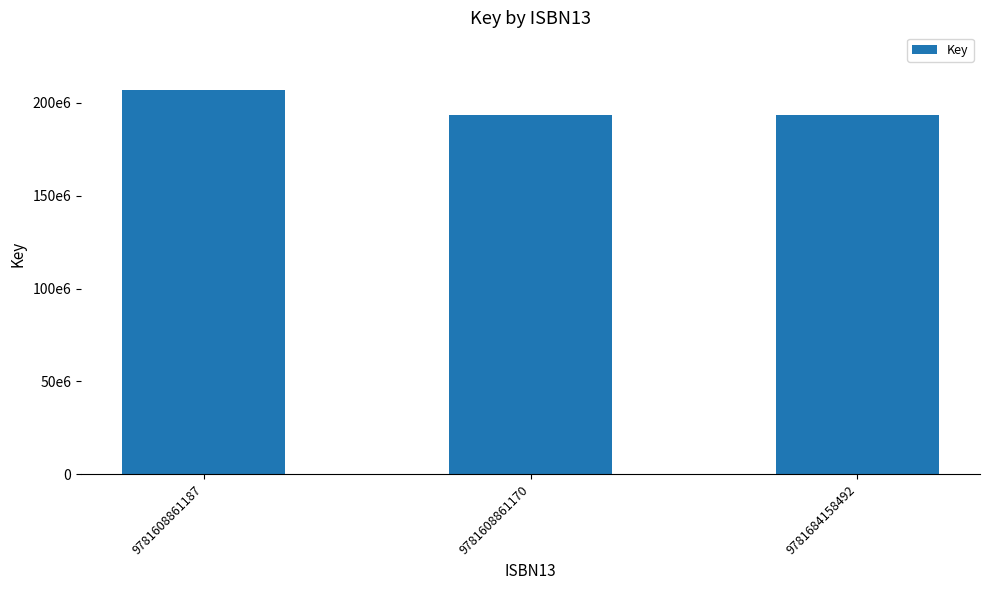

Does the chart contain any negative values?

No